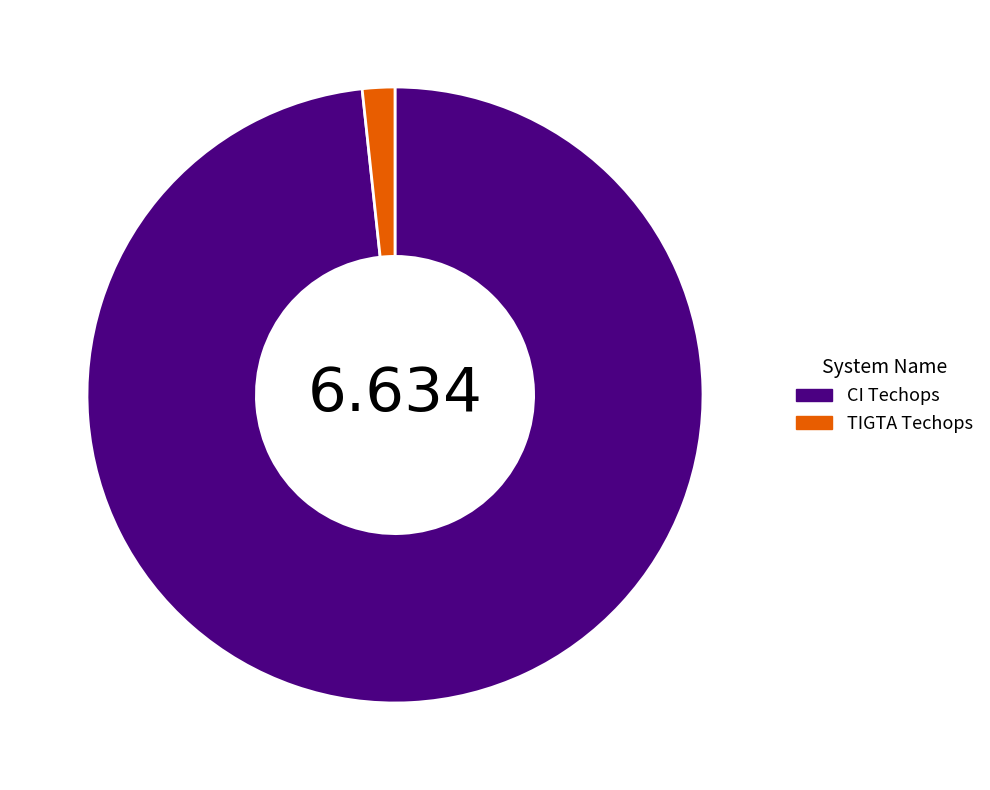

Combined, do TIGTA Techops and CI Techops account for over 50%?

Yes